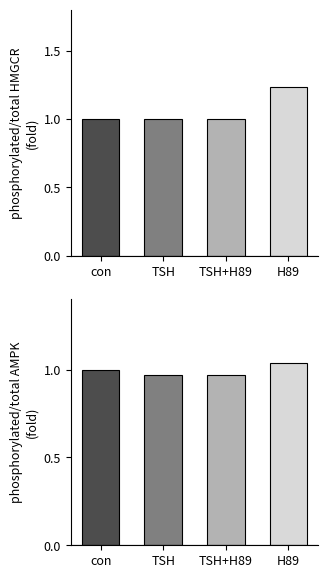

Which has a higher value, con or TSH+H89?

con